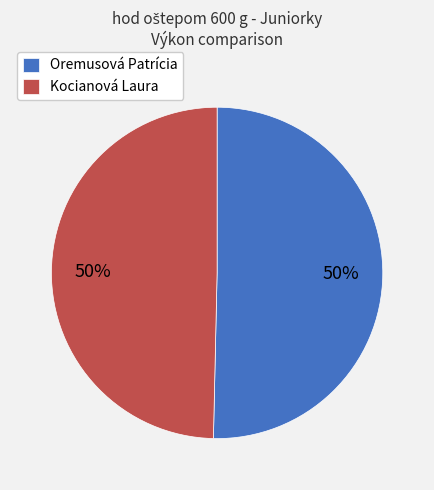

Combined, do Oremusová Patrícia and Kocianová Laura account for over 50%?

Yes